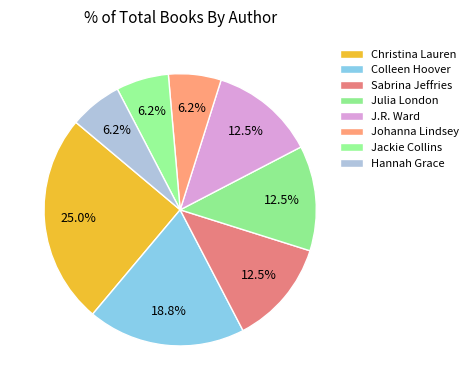

How many slices are in this pie chart?

8